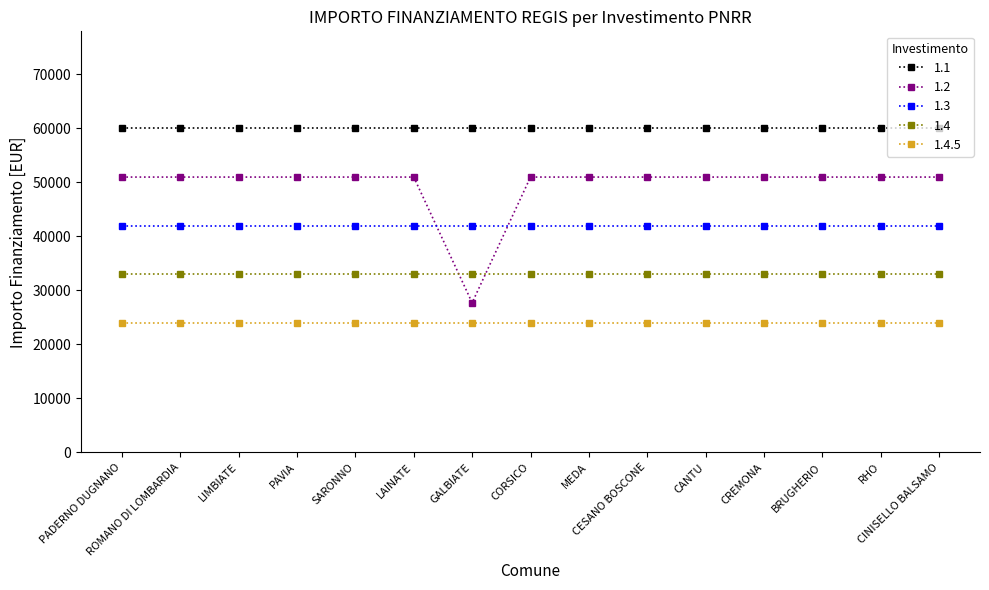

How many lines are shown in the chart?

5